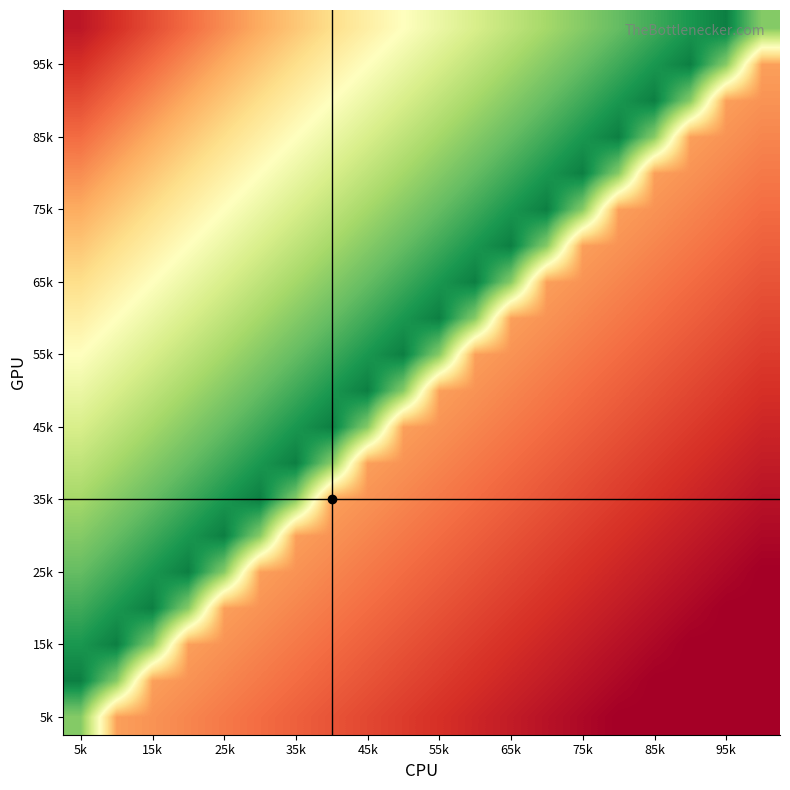

Count the number of categories in the chart.

20